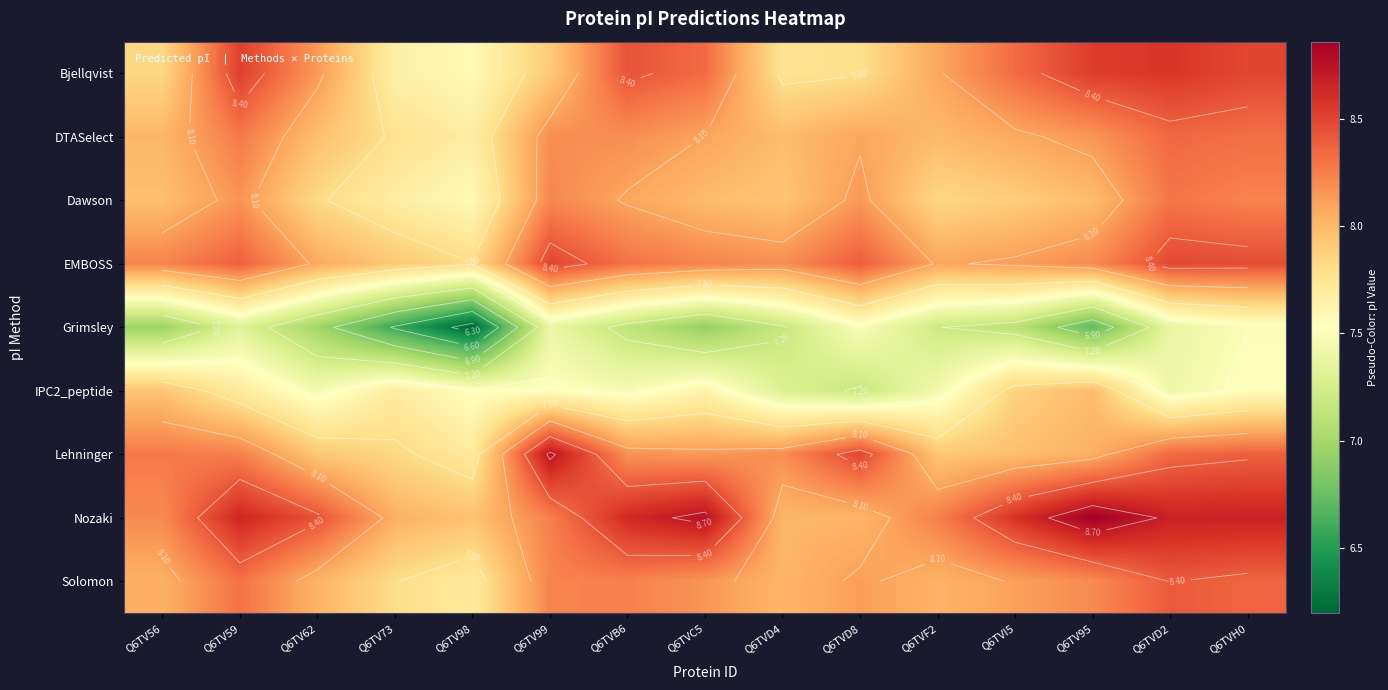

How many data points in Bjellqvist are above 8?

9